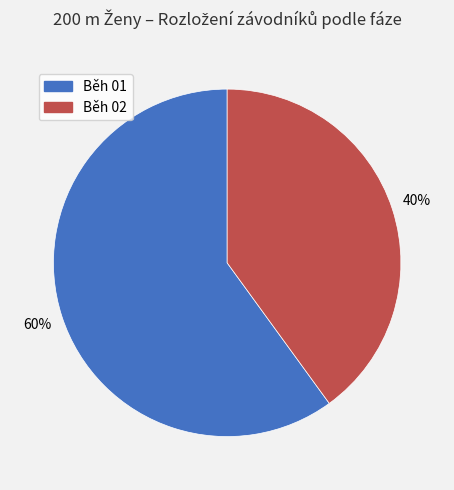

What percentage is the Běh 02 slice, to the nearest percent?

40%